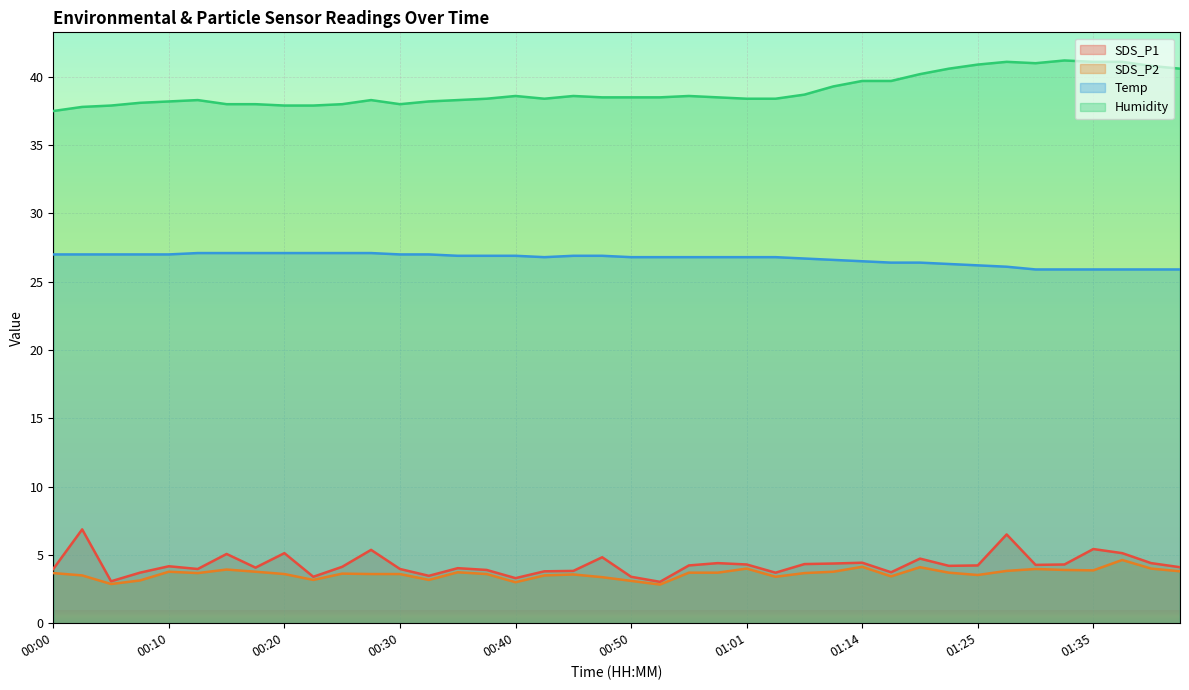

Which series has the largest total across all categories?

Humidity